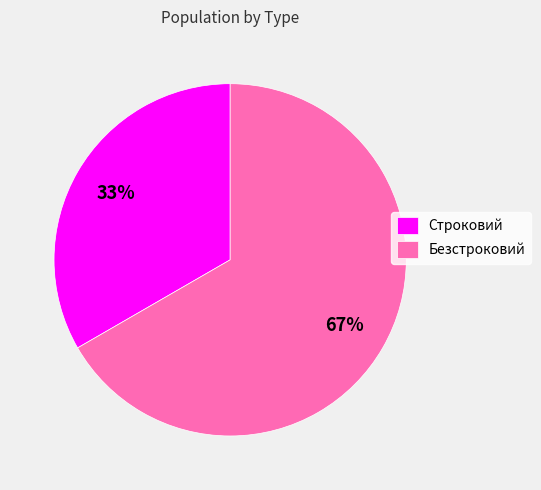

True or false: Строковий accounts for 39% of the total.

False